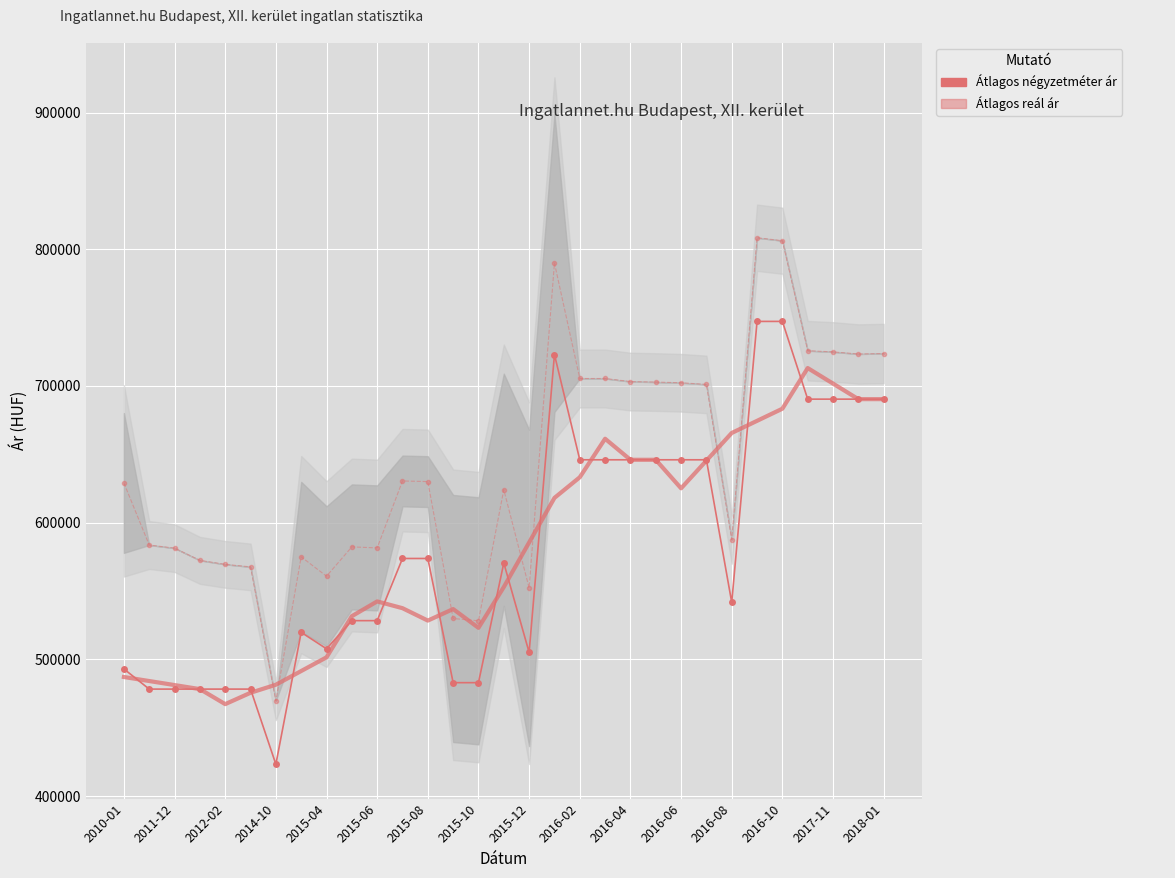

True or false: Átlagos négyzetméter ár has more than 2 interior local peaks.

True